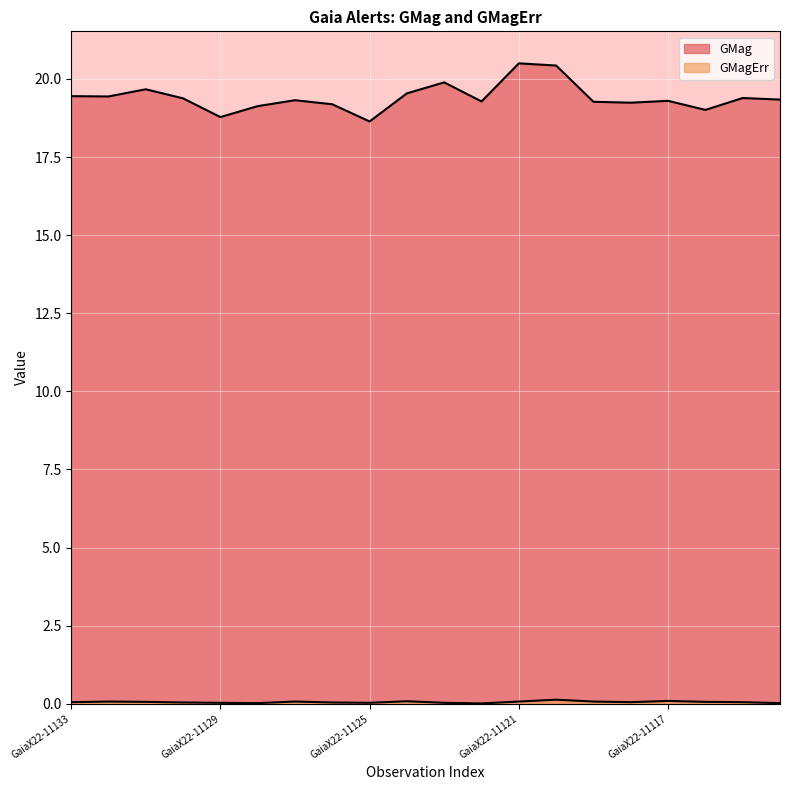

Reading left to right, list all the values displayed in this chart.

GMag: 19.4	19.4	19.7	19.4	18.8	19.1	19.3	19.2	18.6	19.5	19.9	19.3	20.5	20.4	19.3	19.2	19.3	19.0	19.4	19.3
GMagErr: 0.1	0.1	0.1	0.0	0.0	0.0	0.1	0.0	0.0	0.1	0.0	0.0	0.1	0.1	0.1	0.1	0.1	0.1	0.1	0.0